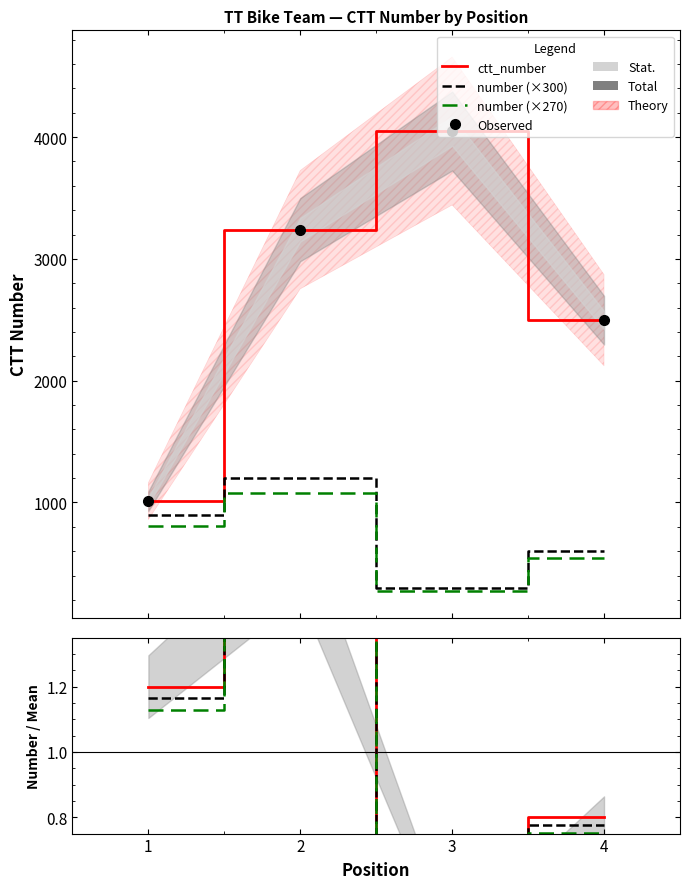

Which series has the largest total across all categories?

ctt_number